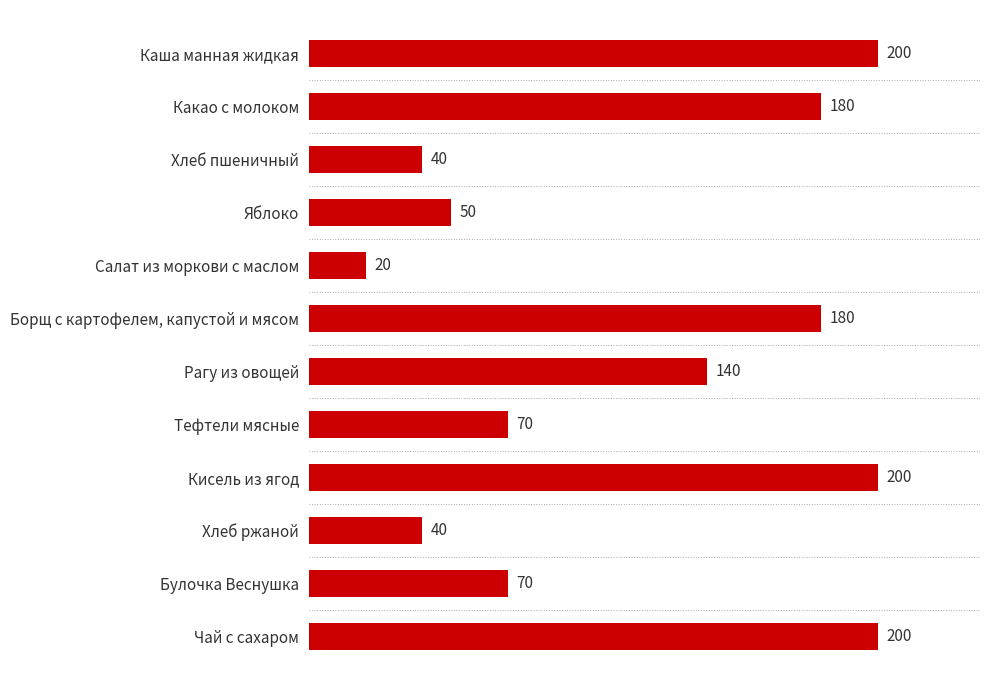

What is the ratio of the value at Каша манная жидкая to the value at Какао с молоком?

1.1